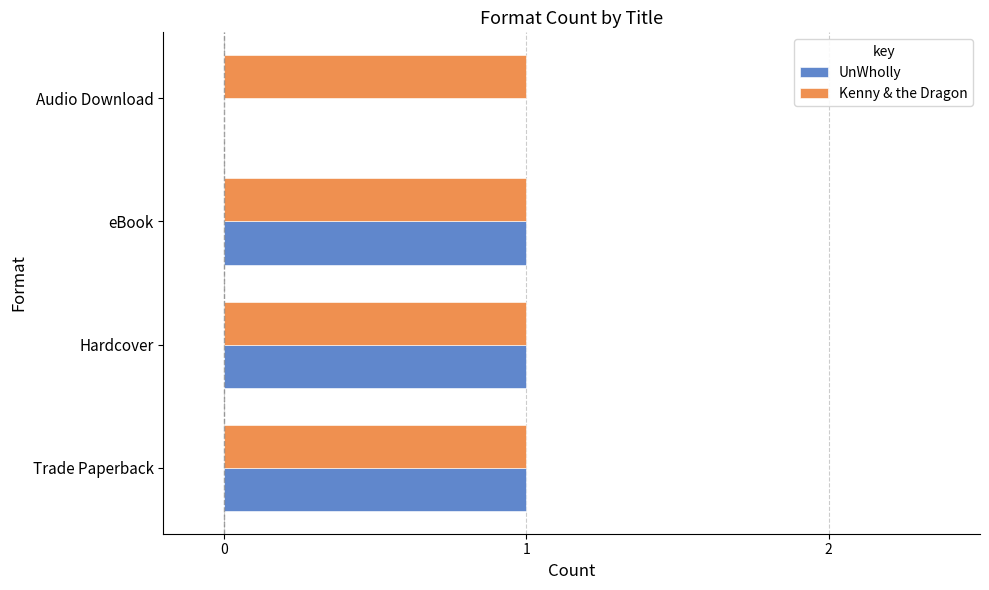

What is the sum of all Kenny & the Dragon values?

4